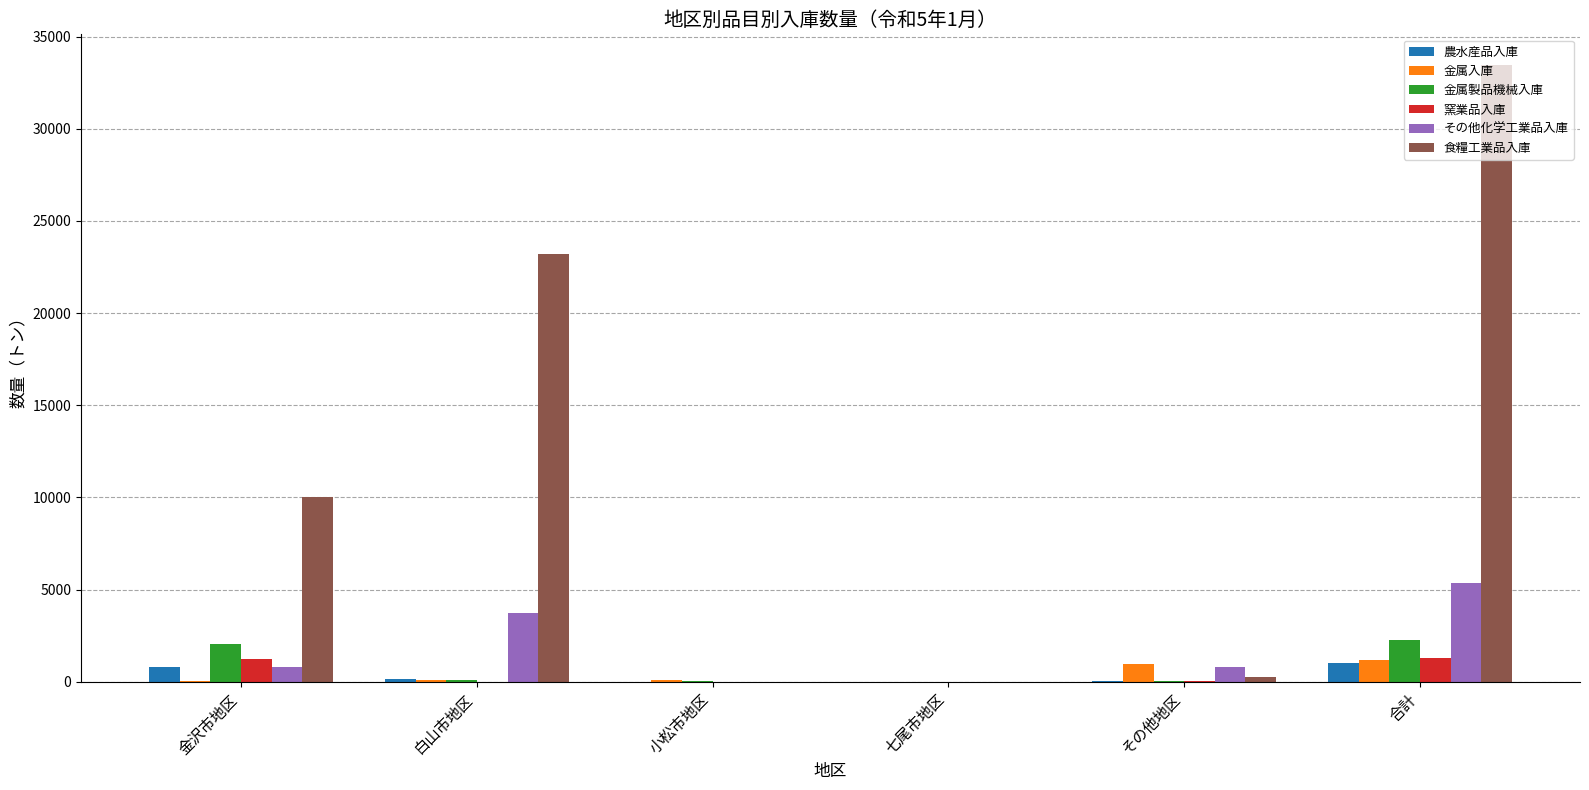

Is it true that その他化学工業品入庫 equals 3713.0 at 白山市地区?

True